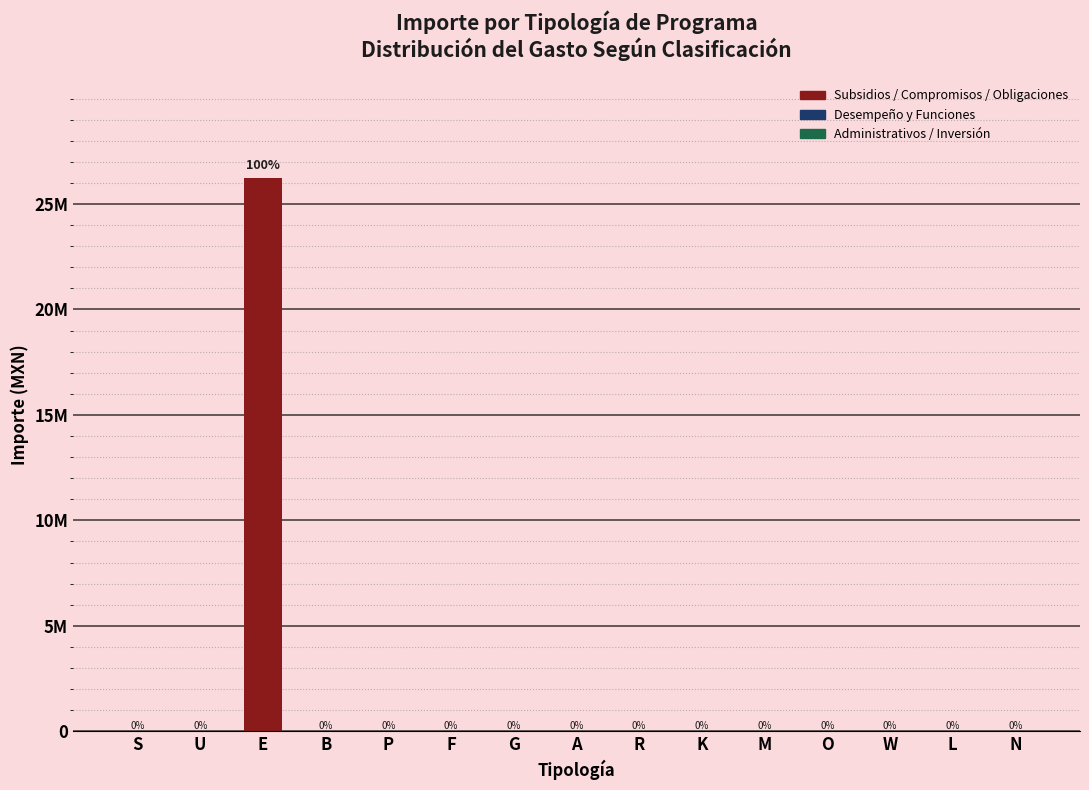

Reading left to right, what are all the values shown in this chart?

S=0.0	U=0.0	E=26251814.0	B=0.0	P=0.0	F=0.0	G=0.0	A=0.0	R=0.0	K=0.0	M=0.0	O=0.0	W=0.0	L=0.0	N=0.0